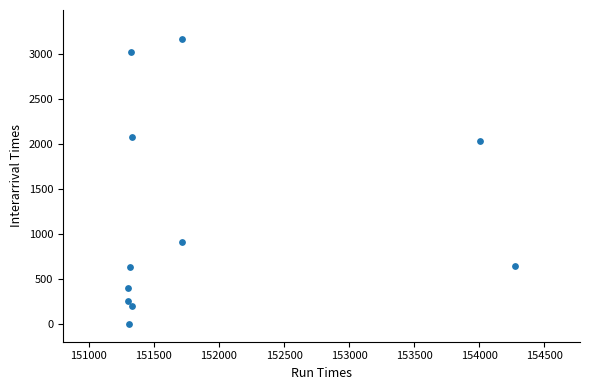

What Y value in the scatter plot is closest to 1586?

2037